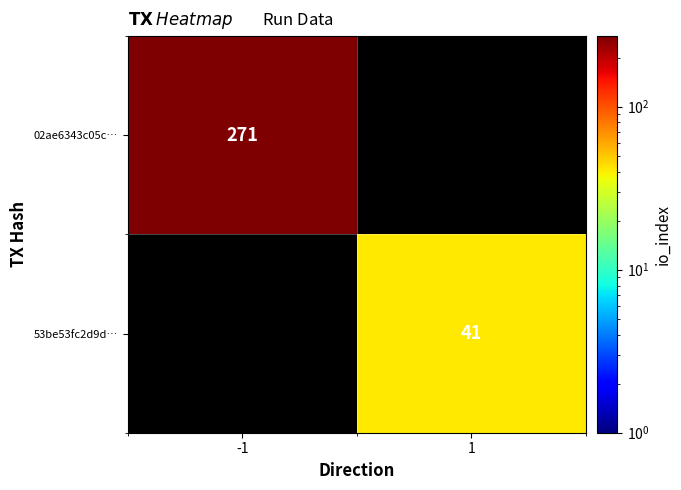

The 53be53fc2d9d… series shows 41 at 1. True or false?

True